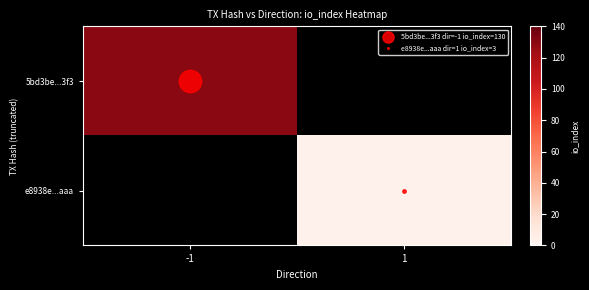

Which label corresponds to the smallest value in the chart?

1